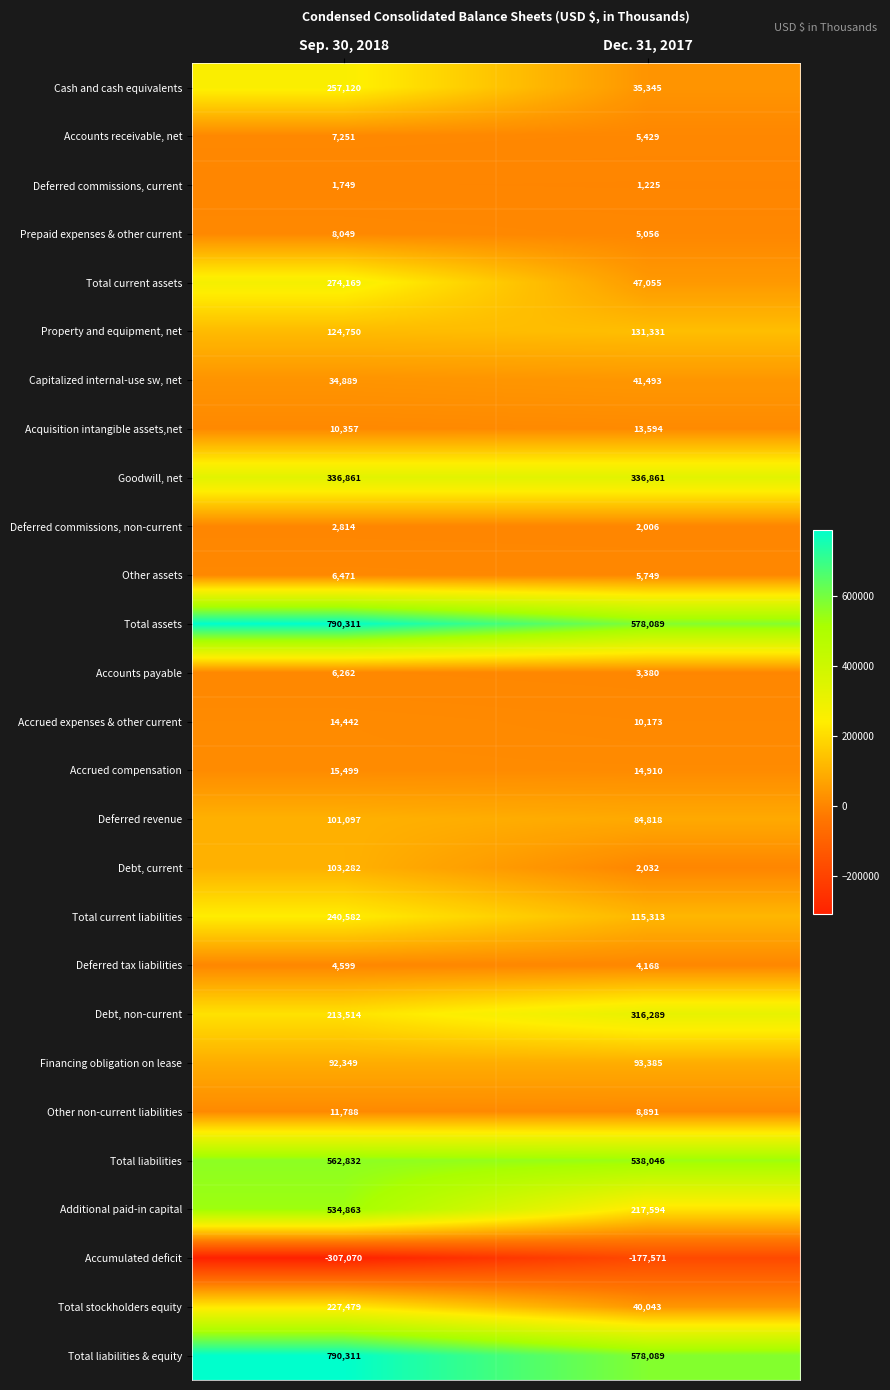

Is the value of Other assets at Sep. 30, 2018 greater than the value of Accounts payable at Sep. 30, 2018?

Yes